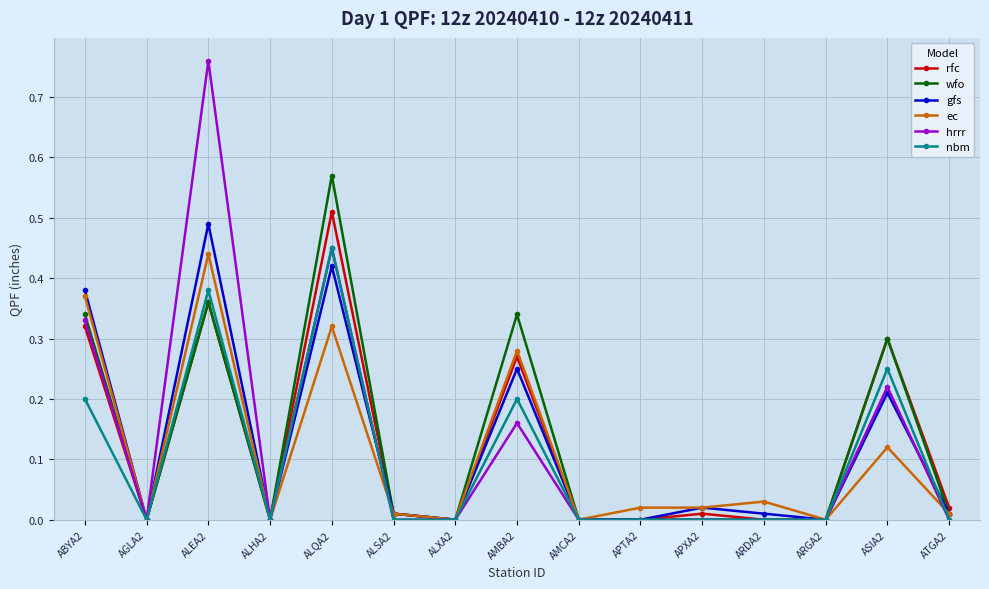

Which series has the largest range (max minus min)?

hrrr